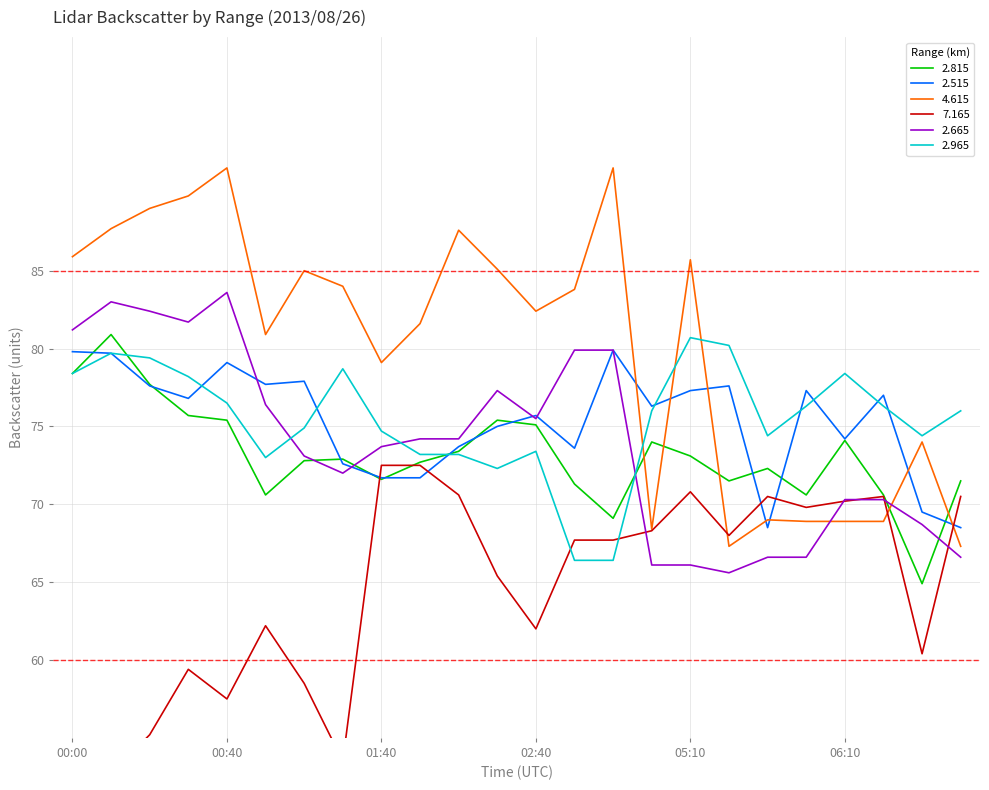

What position from the right is 02:40?

12